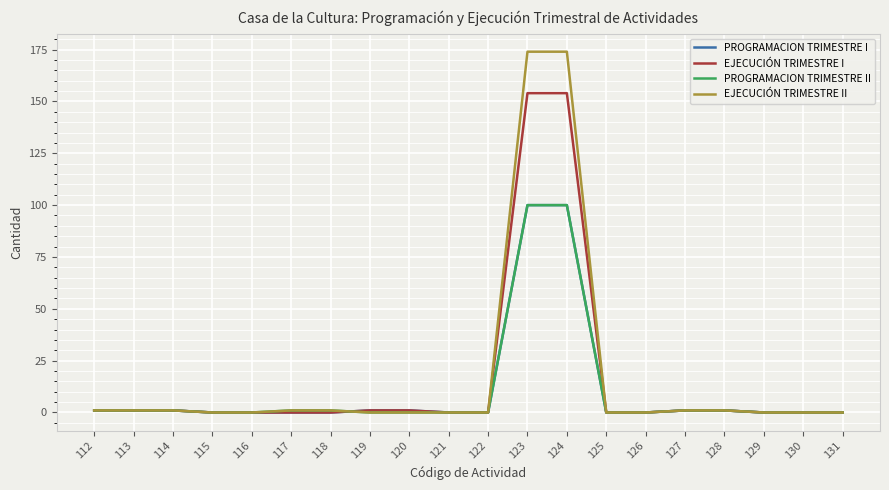

Reading left to right, list all the values displayed in this chart.

PROGRAMACION TRIMESTRE I: 112=1	113=1	114=1	115=0	116=0	117=0	118=0	119=1	120=1	121=0	122=0	123=100	124=100	125=0	126=0	127=1	128=1	129=0	130=0	131=0
EJECUCIÓN TRIMESTRE I: 112=1	113=1	114=1	115=0	116=0	117=0	118=0	119=1	120=1	121=0	122=0	123=154	124=154	125=0	126=0	127=1	128=1	129=0	130=0	131=0
PROGRAMACION TRIMESTRE II: 112=1	113=1	114=1	115=0	116=0	117=1	118=1	119=0	120=0	121=0	122=0	123=100	124=100	125=0	126=0	127=1	128=1	129=0	130=0	131=0
EJECUCIÓN TRIMESTRE II: 112=1	113=1	114=1	115=0	116=0	117=1	118=1	119=0	120=0	121=0	122=0	123=174	124=174	125=0	126=0	127=1	128=1	129=0	130=0	131=0